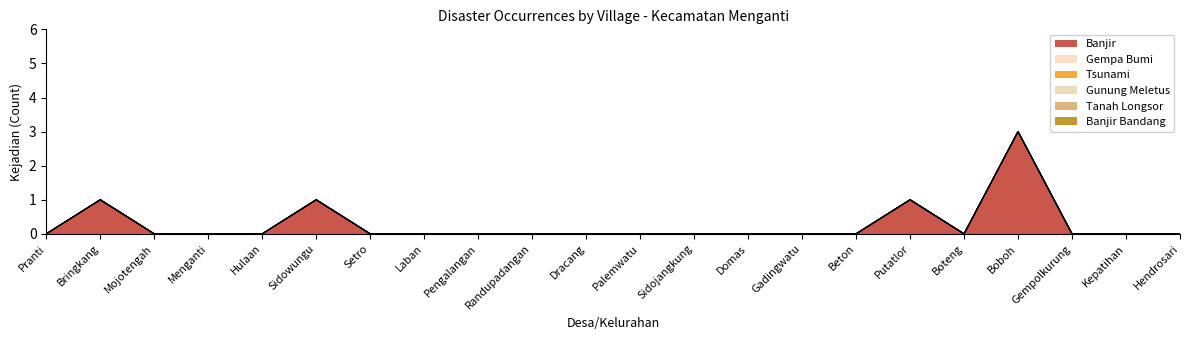

Which category has the highest value in the Gunung Meletus series?

Pranti